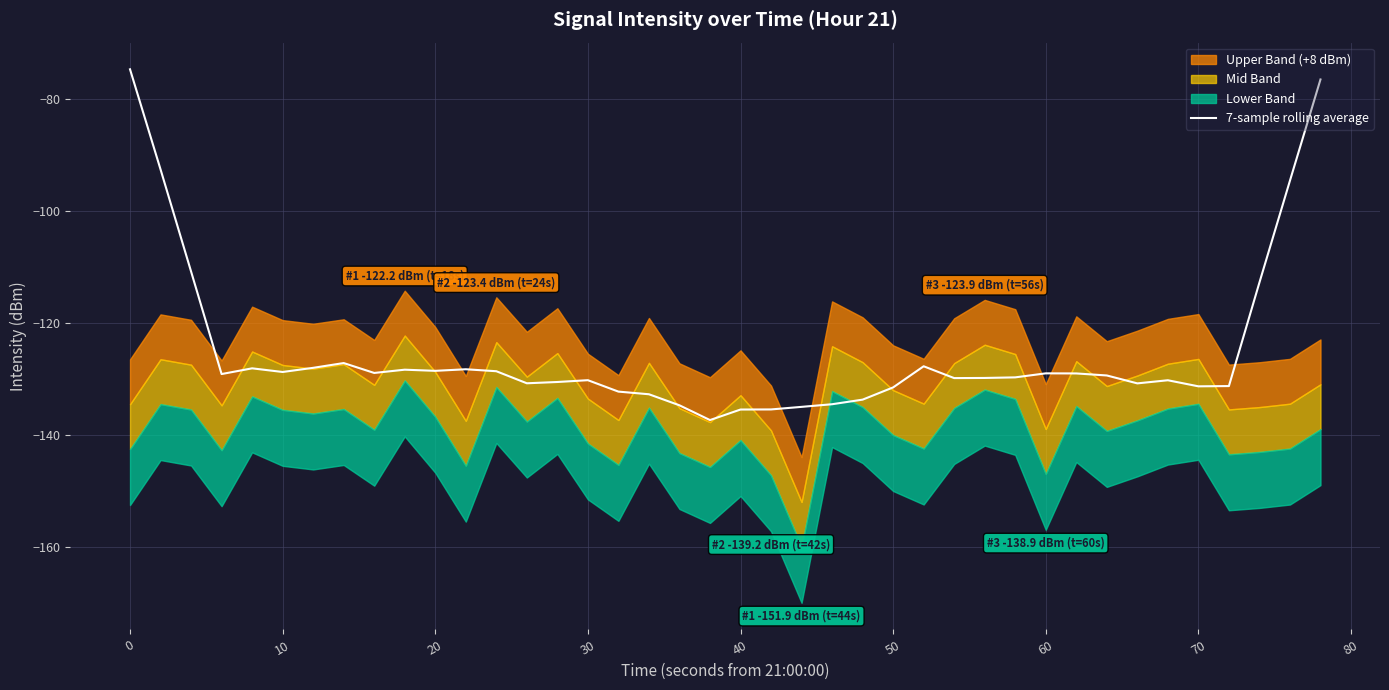

Is it true that 7-sample rolling average equals -128.7 at 10?

True